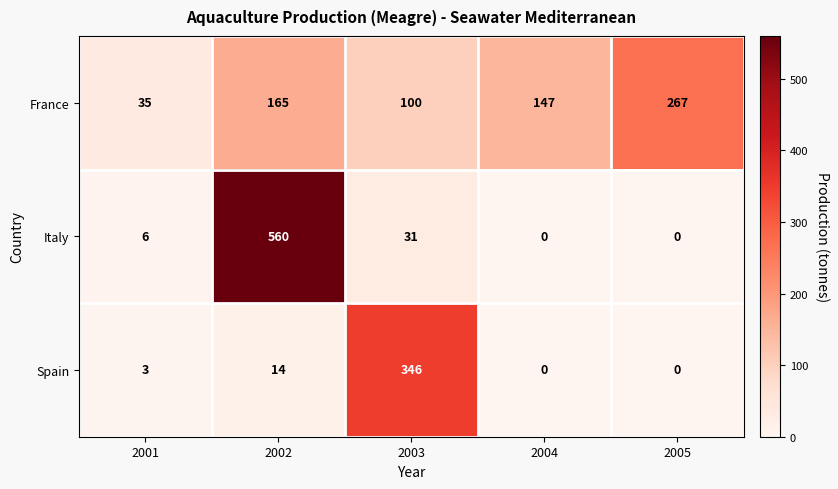

Reading left to right, list all the values displayed in this chart.

France: 35	165	100	147	267
Italy: 6	560	31	0	0
Spain: 3	14	346	0	0